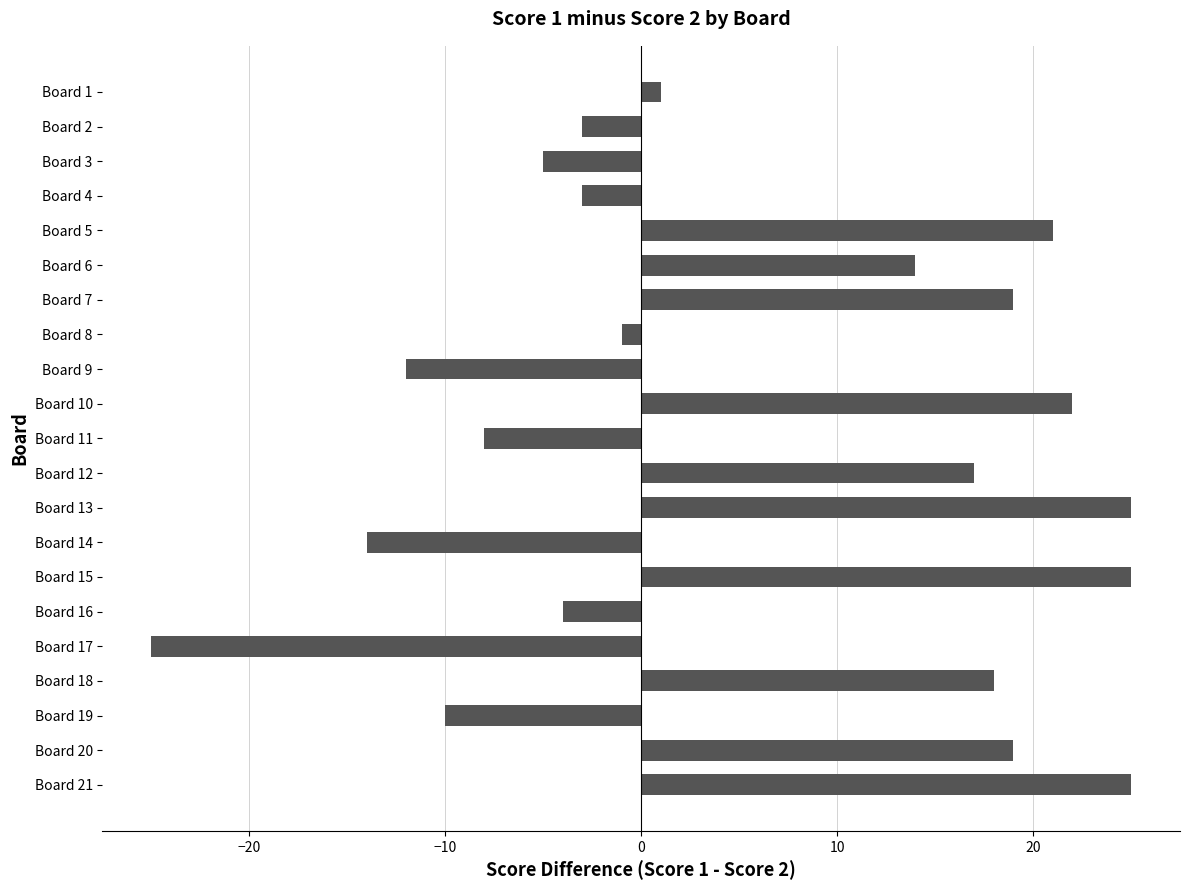

What is the smallest value displayed?

-25